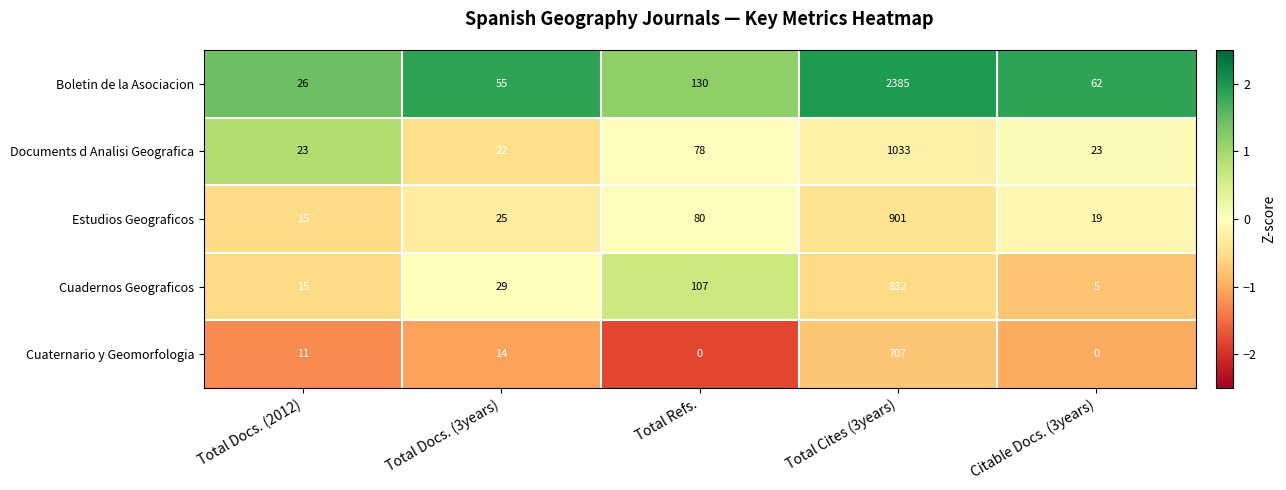

How many values in the Cuadernos Geograficos series are below 29?

2